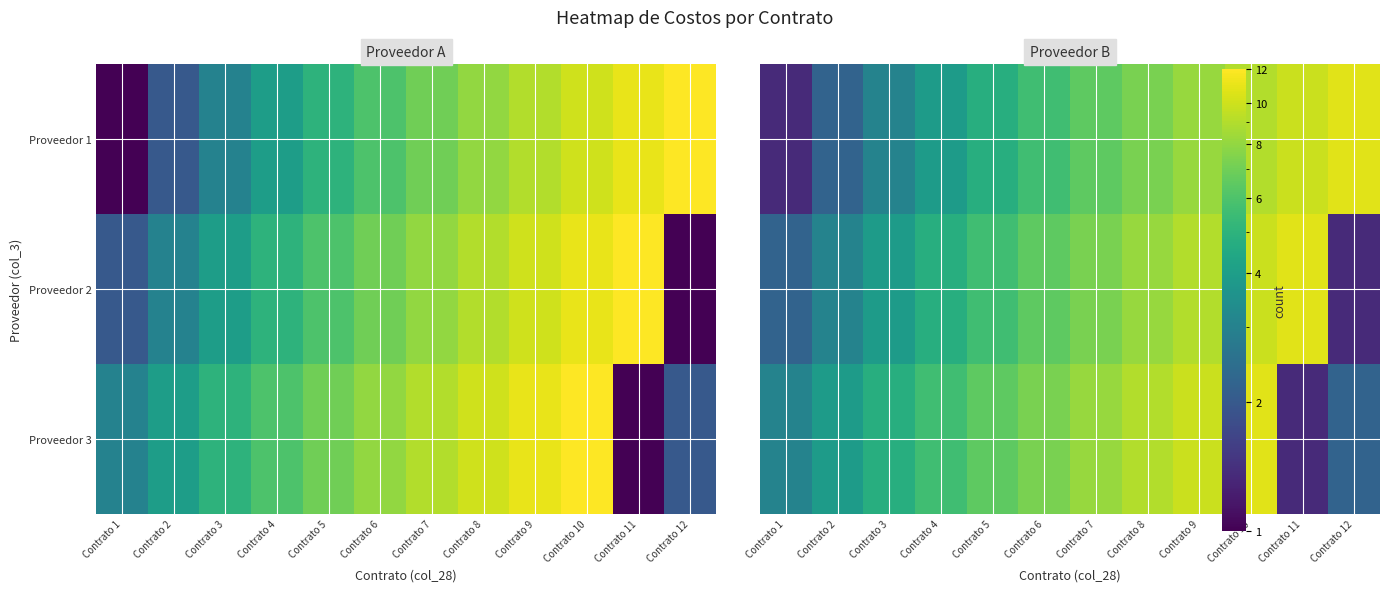

Is it true that Proveedor 3 equals 10.7 at Contrato 10?

True